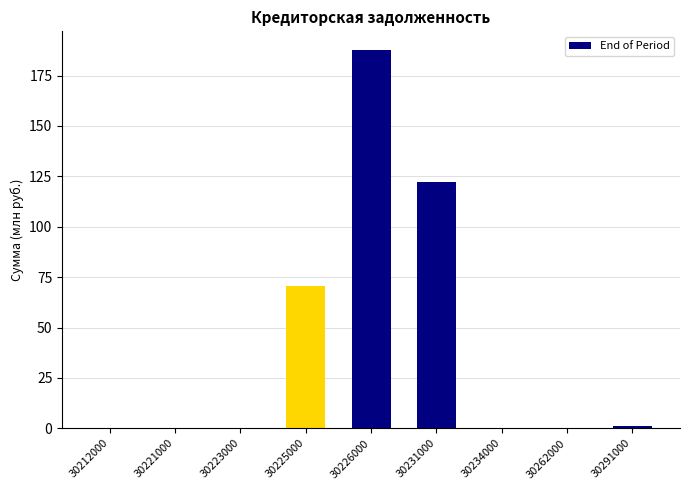

Read the value at 30212000.

0.1